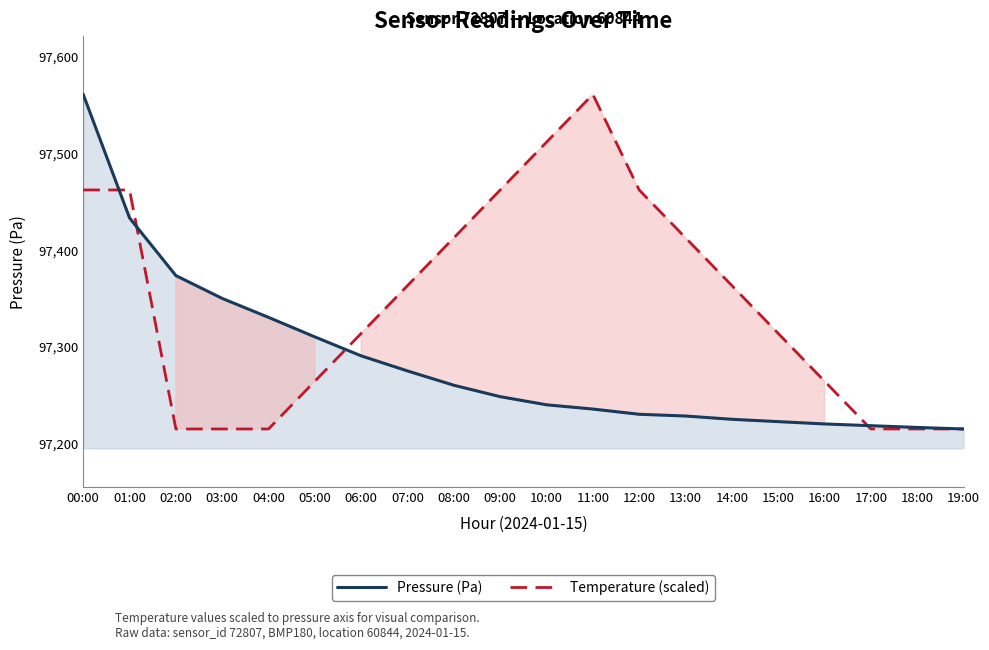

What are all the series names shown in the legend?

Pressure (Pa), Temperature (scaled)